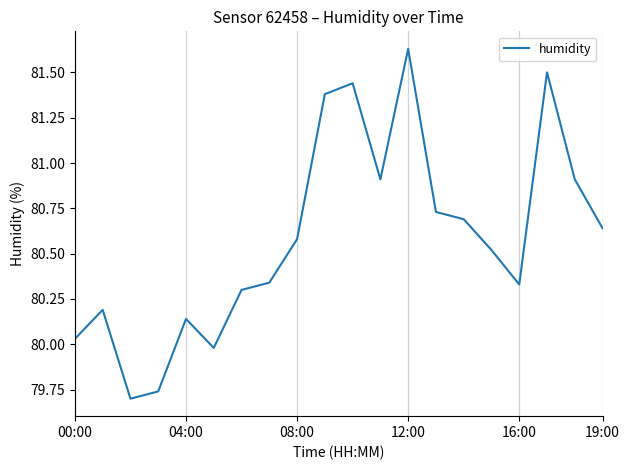

What is the difference between the maximum and minimum values?

1.9